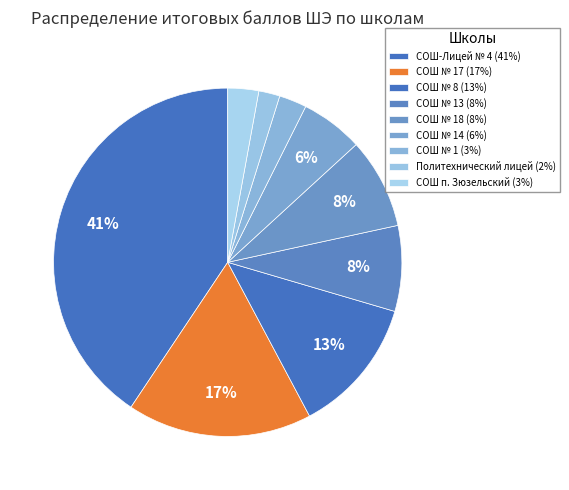

Count the number of slices in the pie.

9